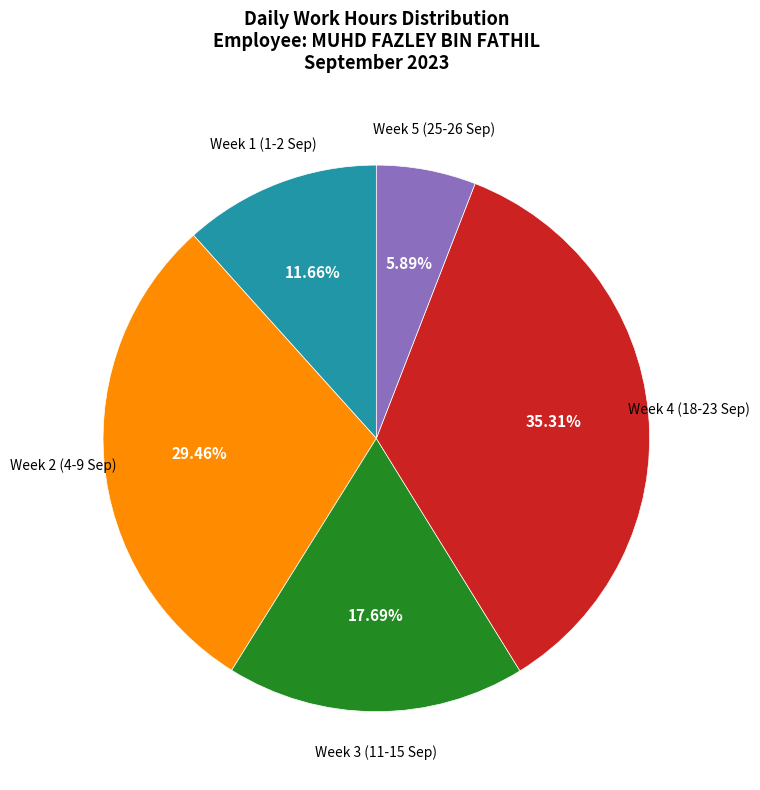

Rank the categories by value from lowest to highest.

Week 5 (25-26 Sep), Week 1 (1-2 Sep), Week 3 (11-15 Sep), Week 2 (4-9 Sep), Week 4 (18-23 Sep)